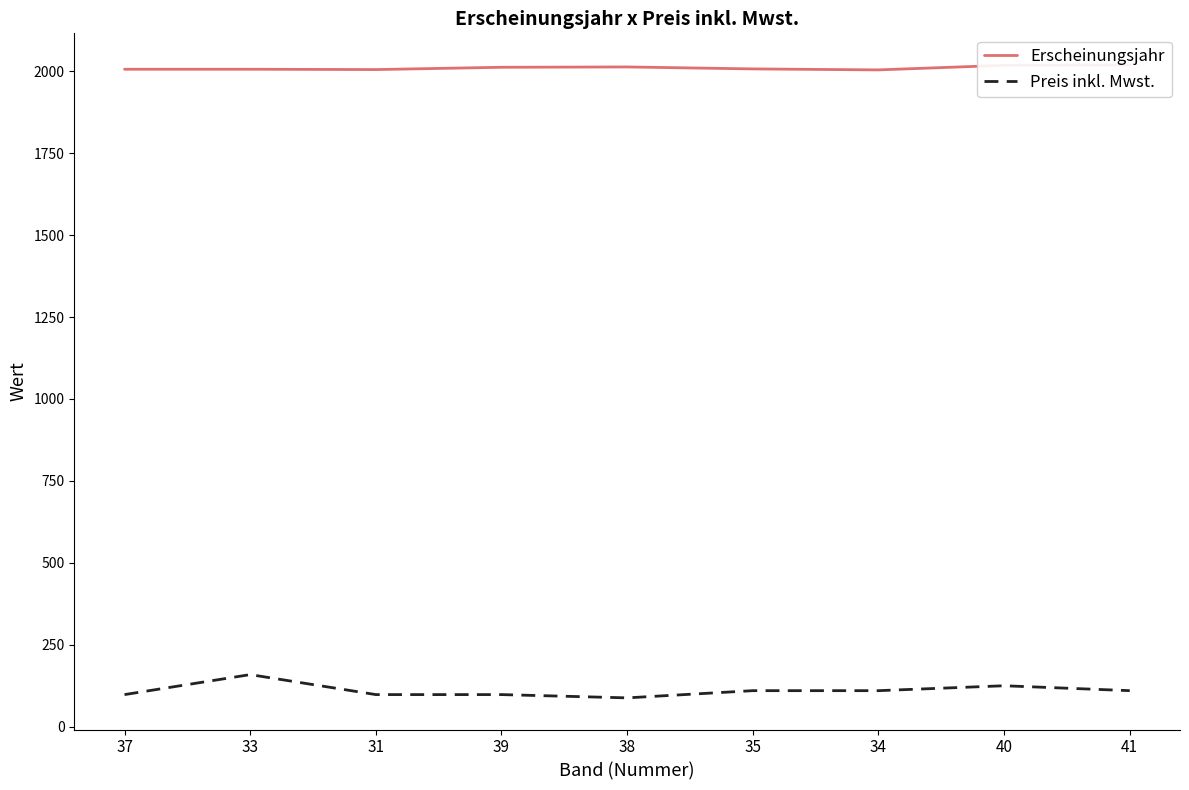

How many data points in Erscheinungsjahr are less than 2007?

4